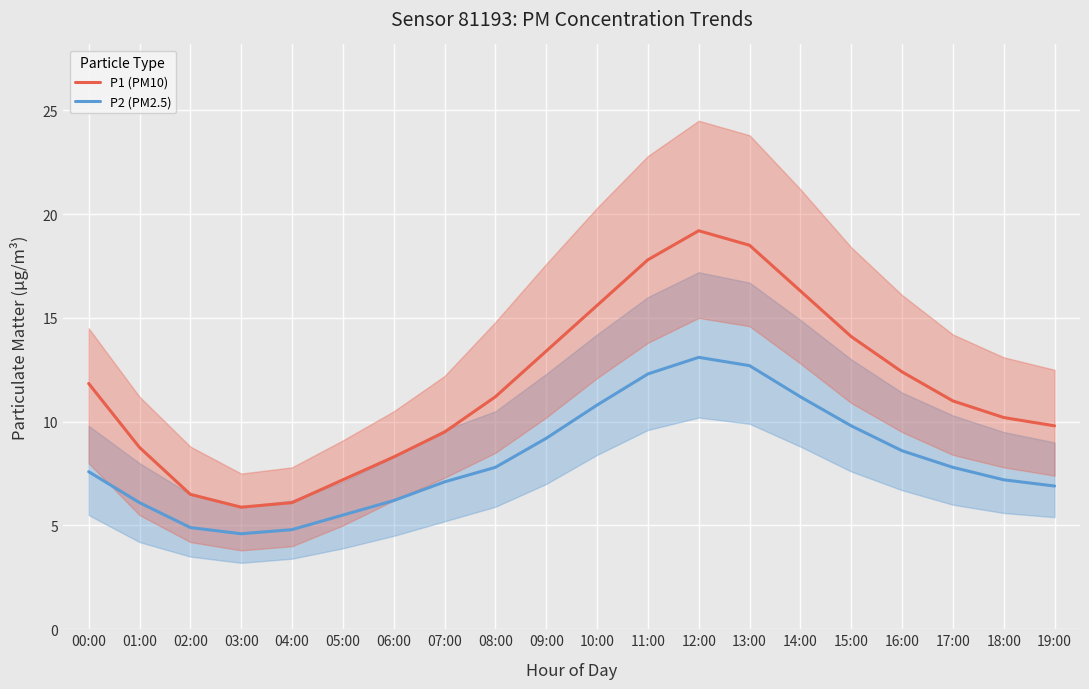

What is the label of the 9th point from the left?

08:00